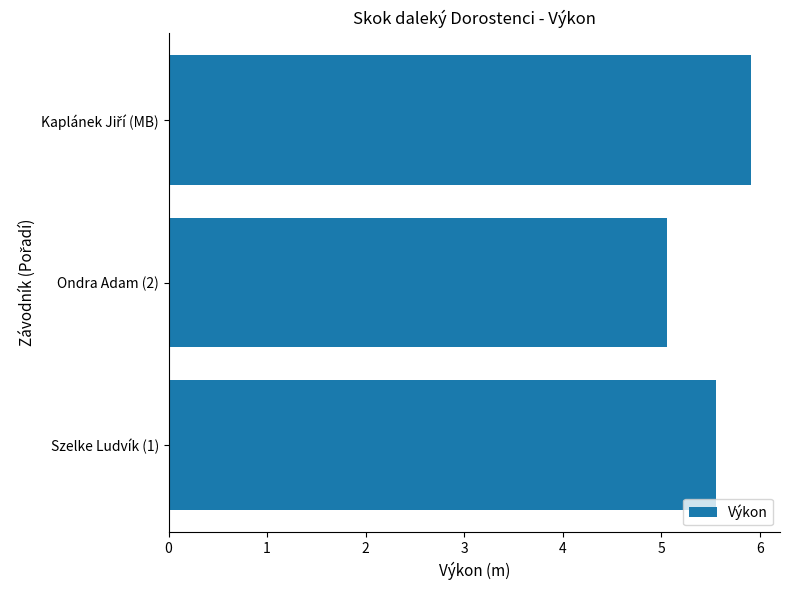

What is the average value?

5.5